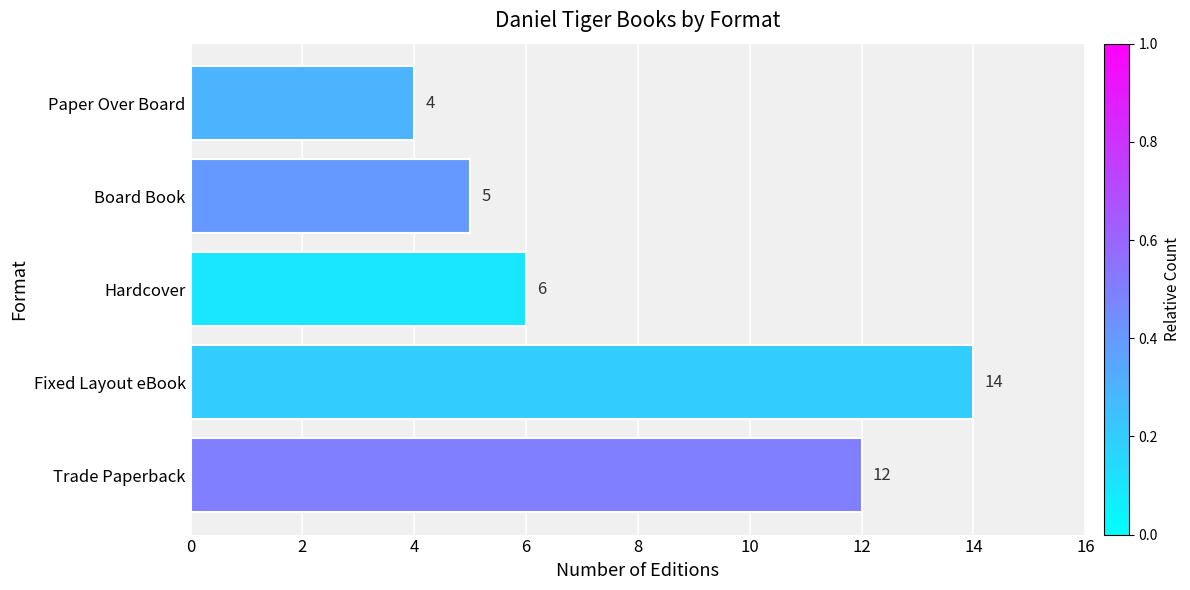

What is the ratio of the value at Trade Paperback to the value at Board Book?

2.4